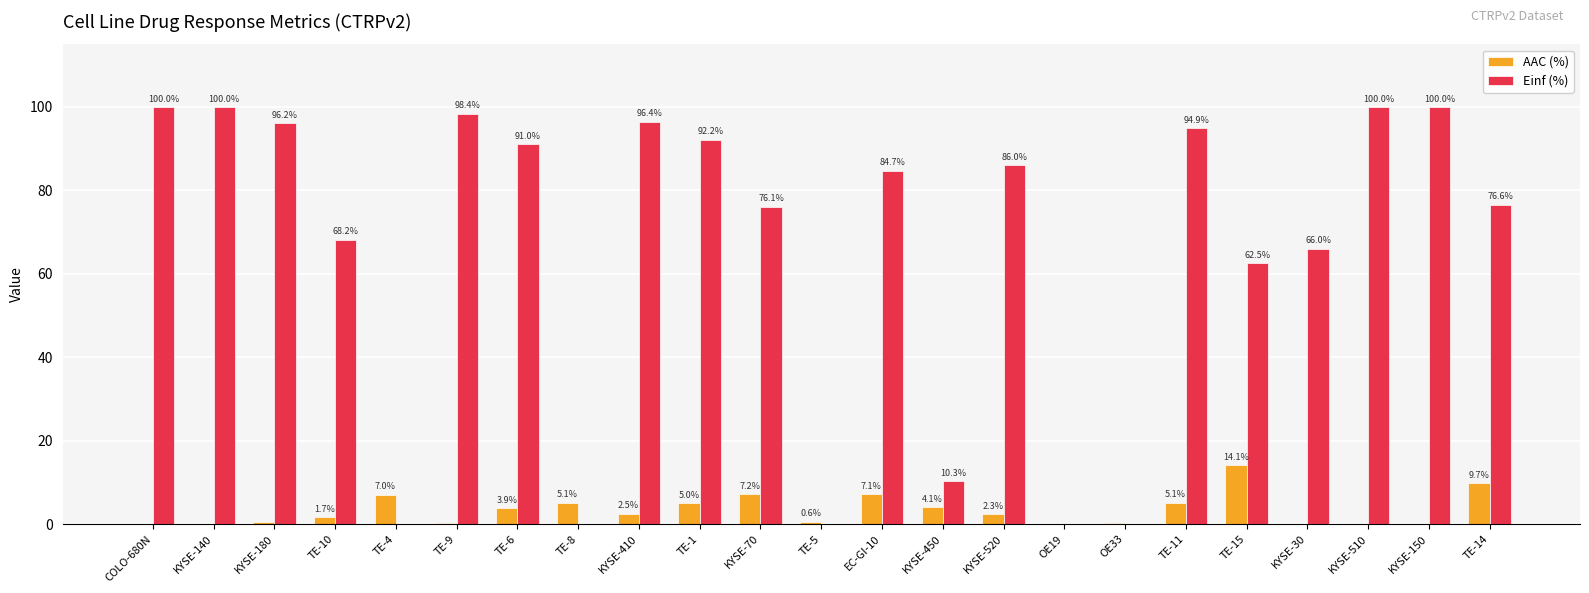

What is the difference between the Einf (%) values at TE-15 and KYSE-510?

37.5